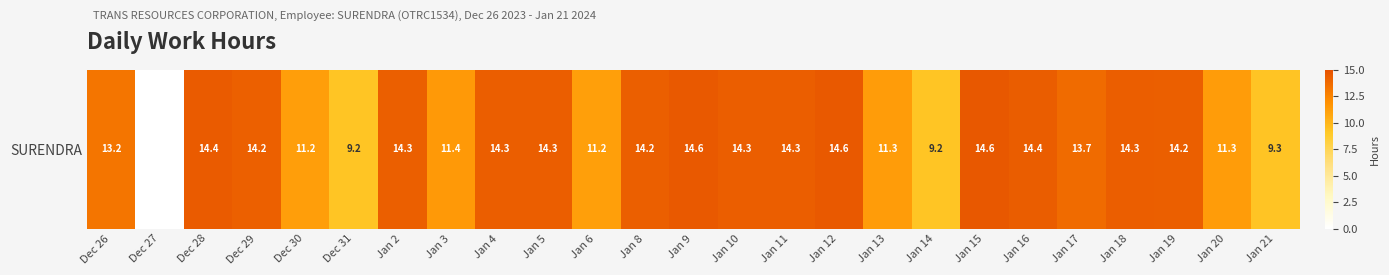

At which label is the value closest to 7?

Jan 14